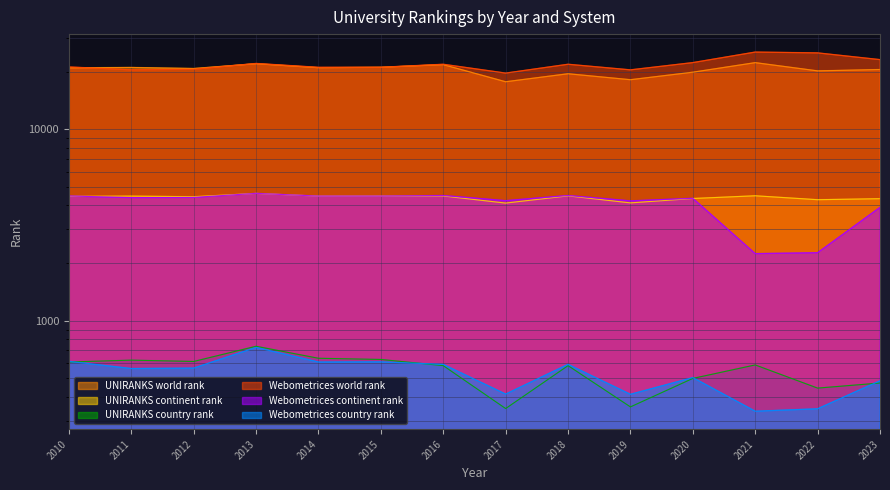

Between 2013 and 2015, which series saw the biggest shift?

Webometrices world rank